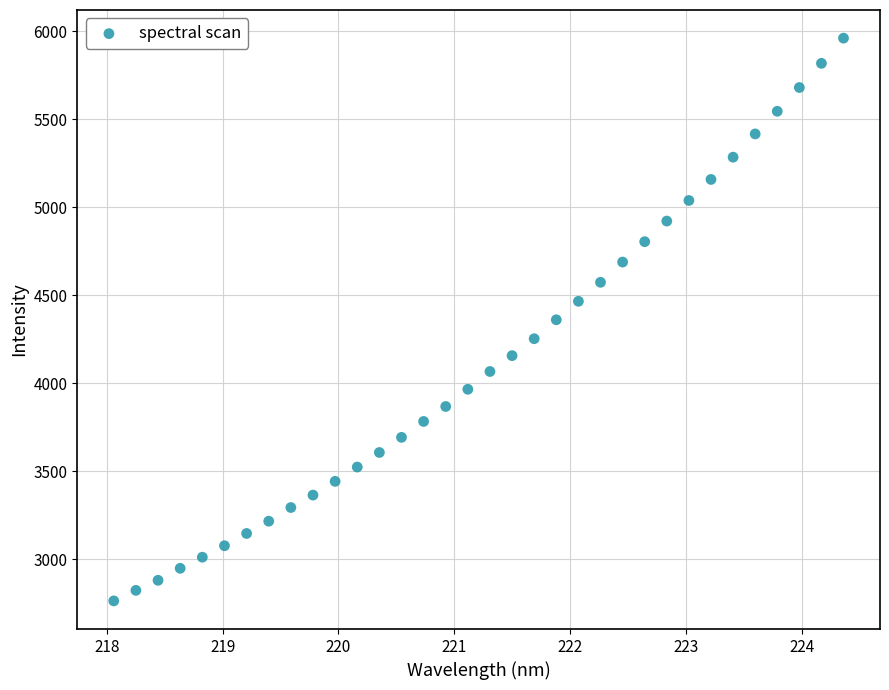

What is the range of Y values (max minus min)?

3200.1